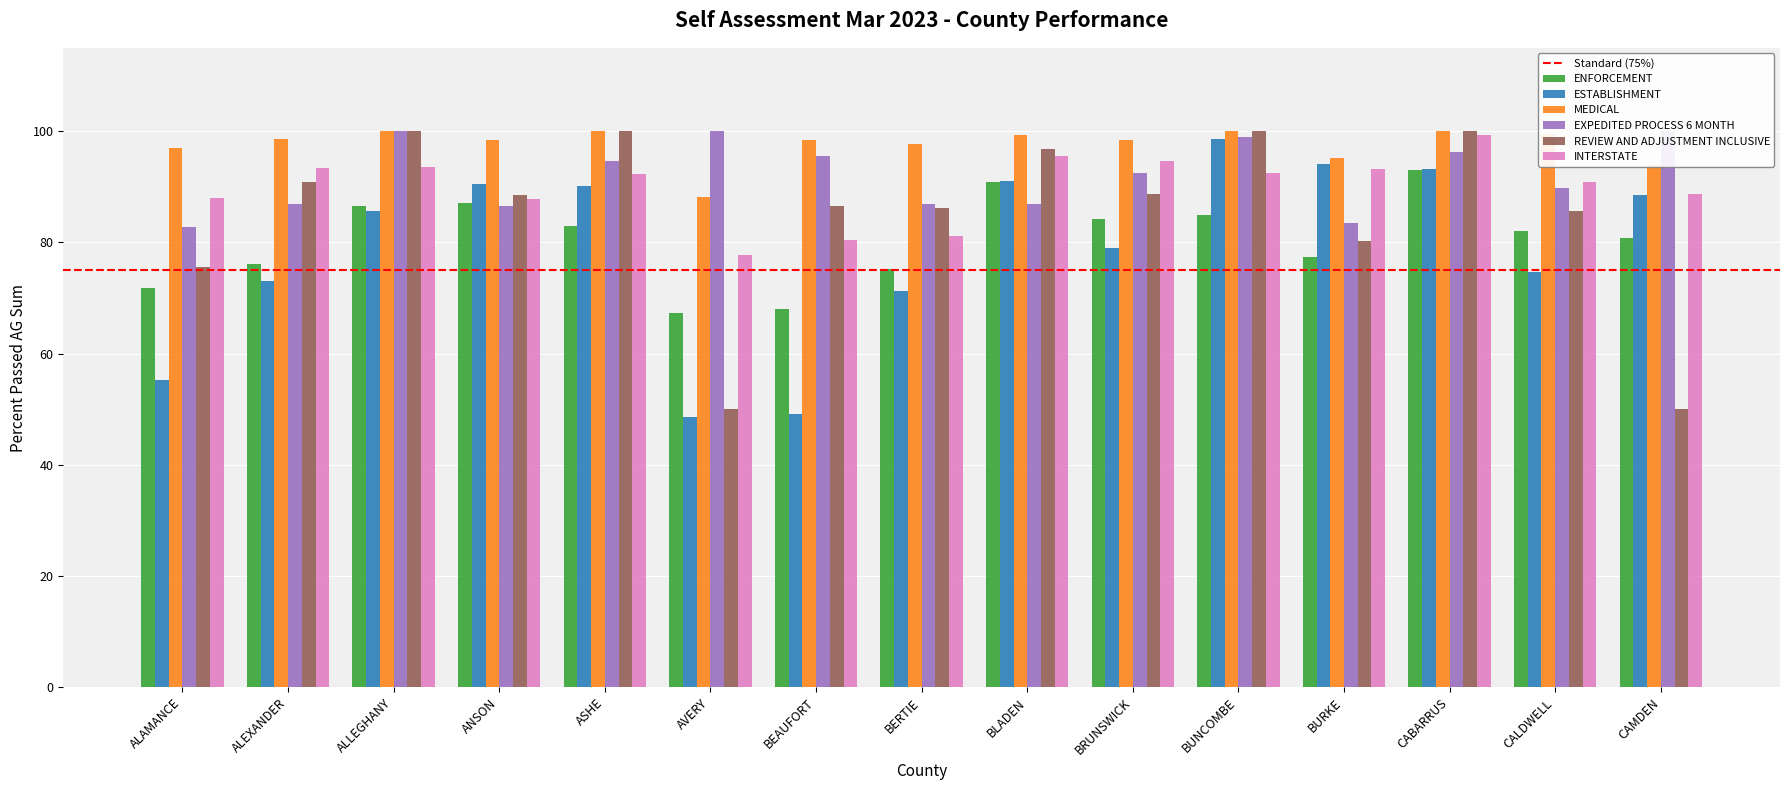

What is the difference between the second highest and minimum values in the INTERSTATE series?

17.7